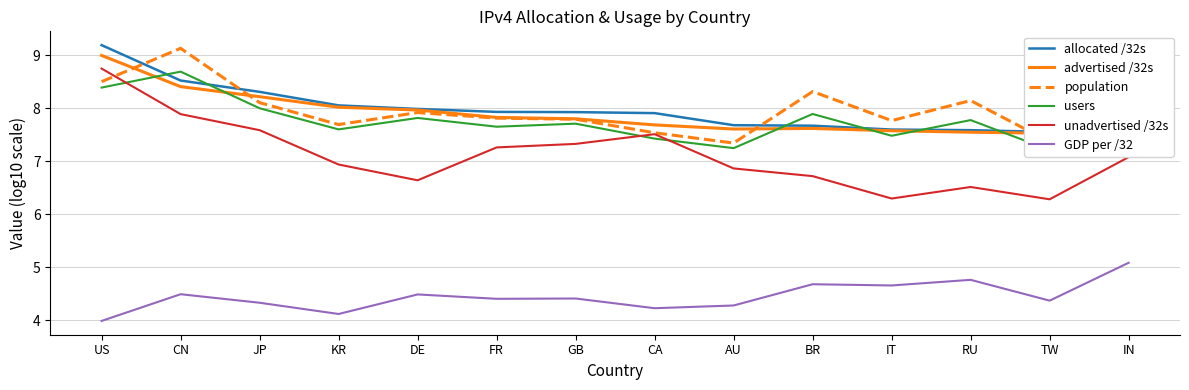

Reading left to right, what are all the values shown in this chart?

allocated /32s: 9.2	8.5	8.3	8.1	8.0	7.9	7.9	7.9	7.7	7.7	7.6	7.6	7.5	7.5
advertised /32s: 9.0	8.4	8.2	8.0	8.0	7.8	7.8	7.7	7.6	7.6	7.6	7.5	7.5	7.4
population: 8.5	9.1	8.1	7.7	7.9	7.8	7.8	7.5	7.3	8.3	7.8	8.1	7.4	9.1
users: 8.4	8.7	8.0	7.6	7.8	7.6	7.7	7.4	7.2	7.9	7.5	7.8	7.2	8.0
unadvertised /32s: 8.7	7.9	7.6	6.9	6.6	7.3	7.3	7.5	6.9	6.7	6.3	6.5	6.3	7.1
GDP per /32: 4.0	4.5	4.3	4.1	4.5	4.4	4.4	4.2	4.3	4.7	4.7	4.8	4.4	5.1